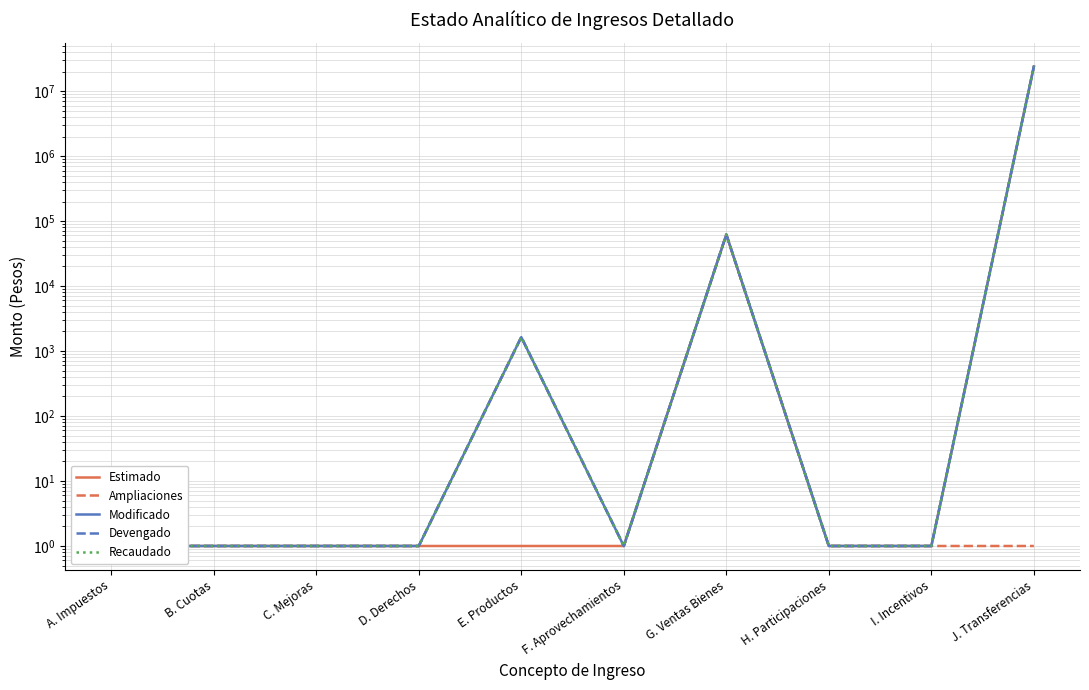

At C. Mejoras, list the series in order from smallest to largest.

Estimado, Ampliaciones, Modificado, Devengado, Recaudado